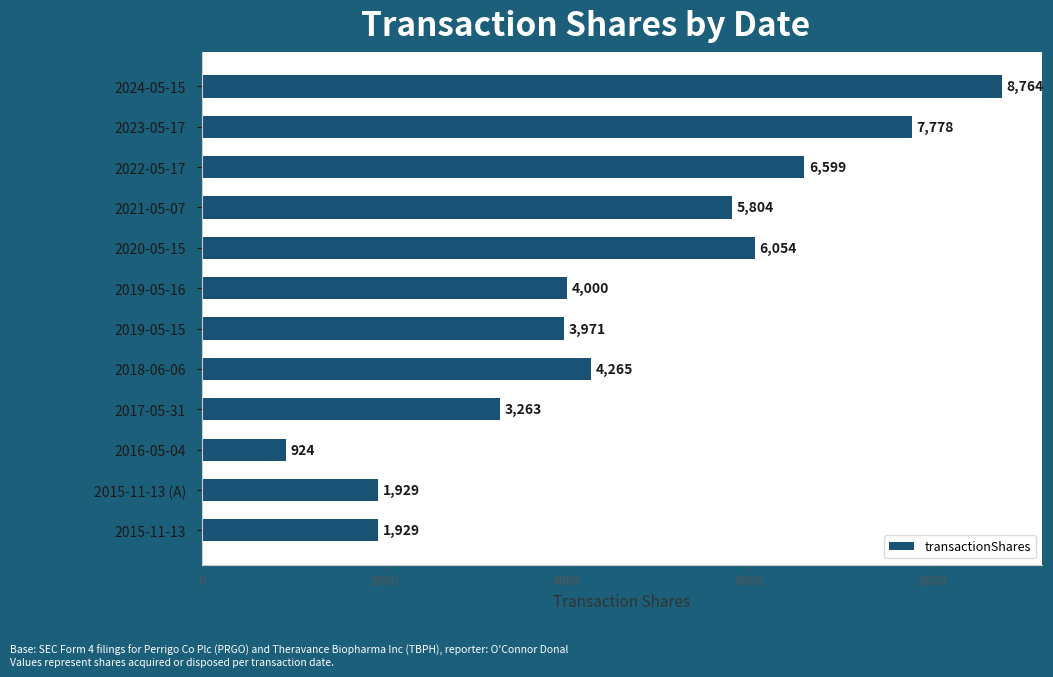

Reading top to bottom, what are all the values shown in this chart?

8764	7778	6599	5804	6054	4000	3971	4265	3263	924	1929	1929